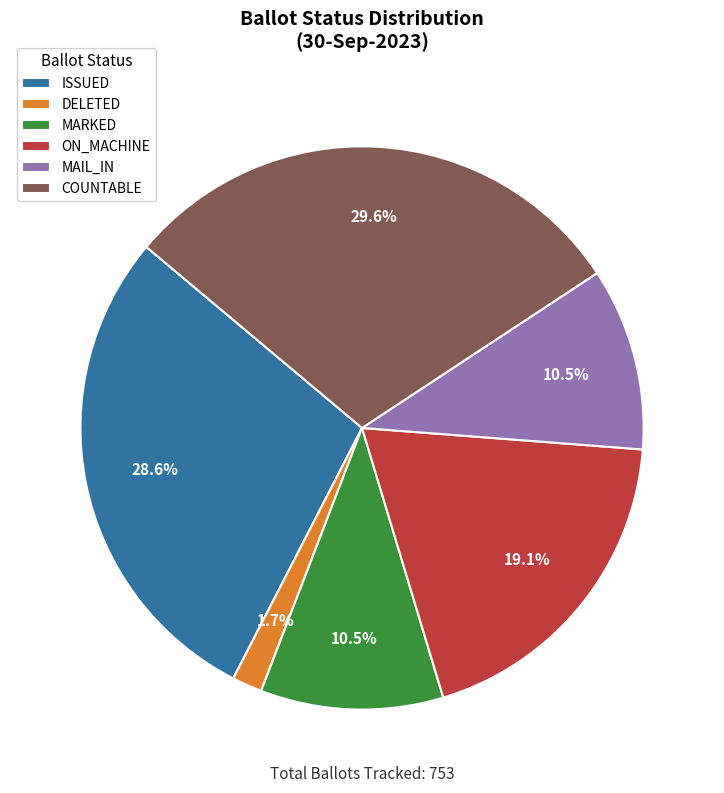

True or false: MARKED accounts for 1% of the total.

False